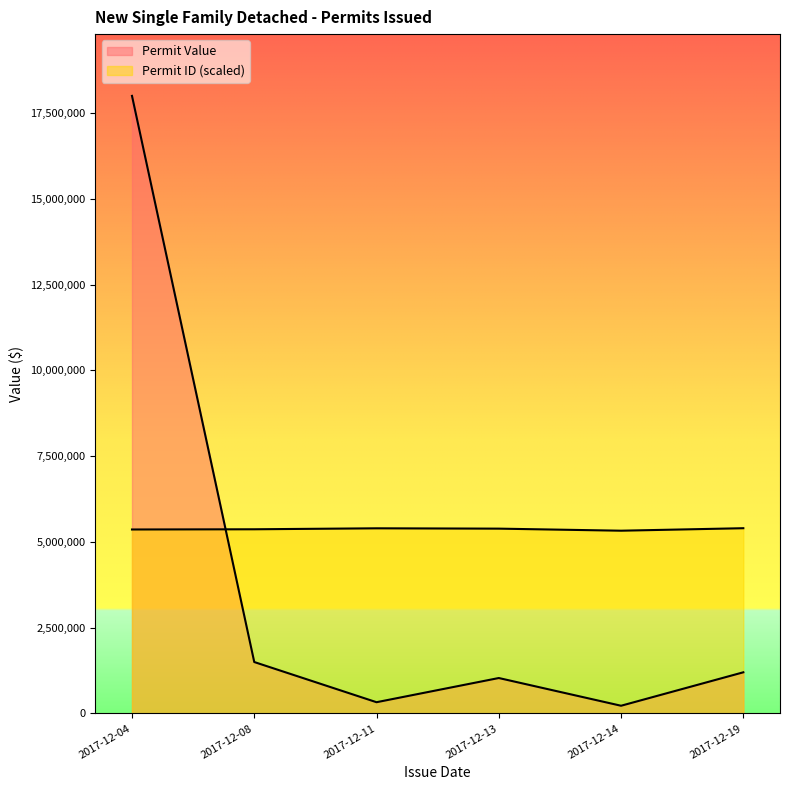

What is the value of the Permit ID point at the 1st from the left?

174322